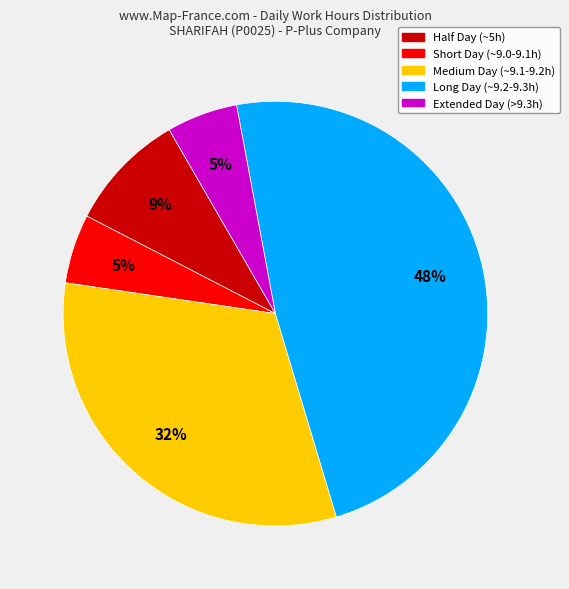

Is there a majority slice in this chart?

No